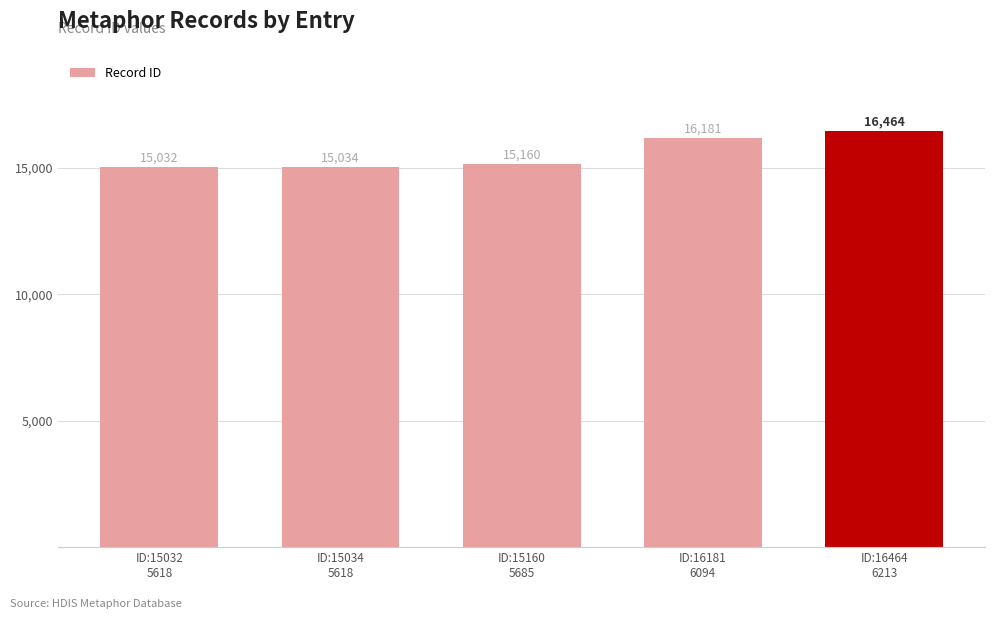

How many data points are less than 15160?

2